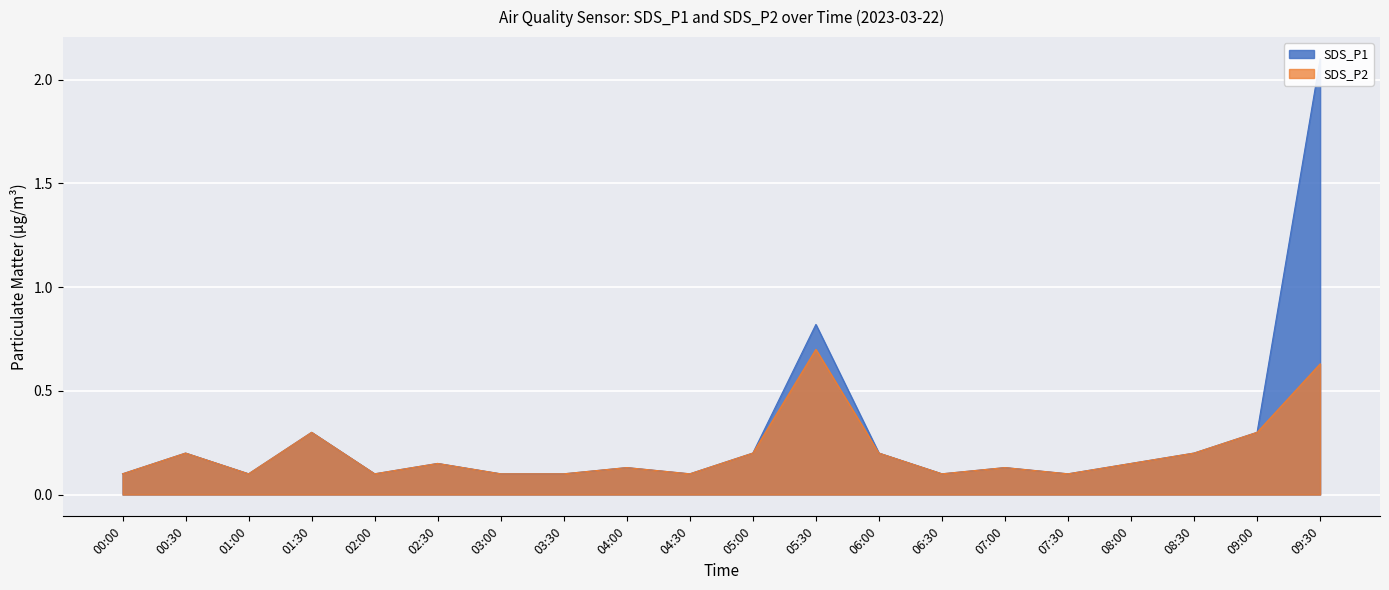

What position from the right is 02:00?

16